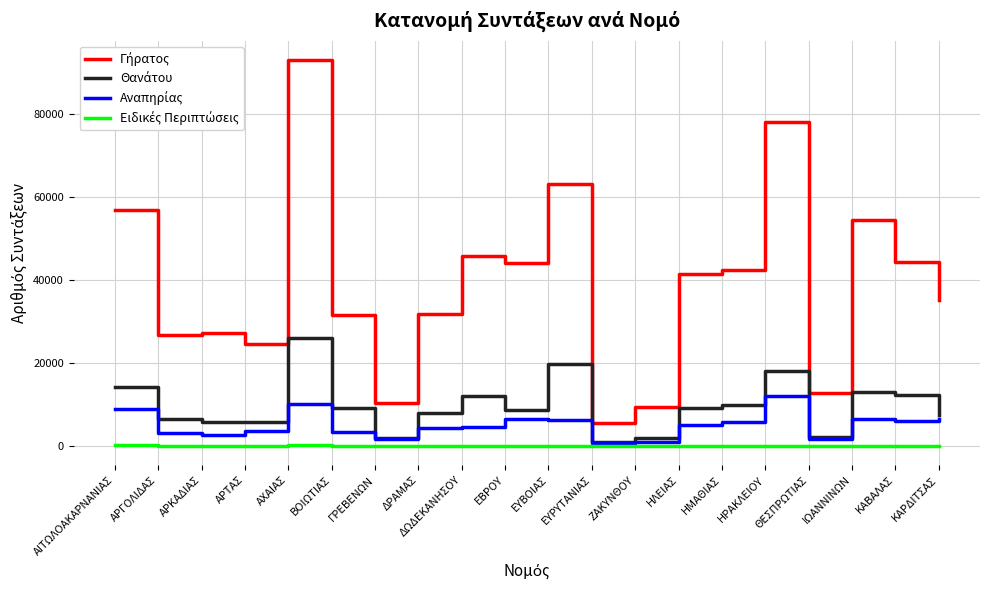

At which category is the sum across all series the highest?

ΑΧΑΙΑΣ